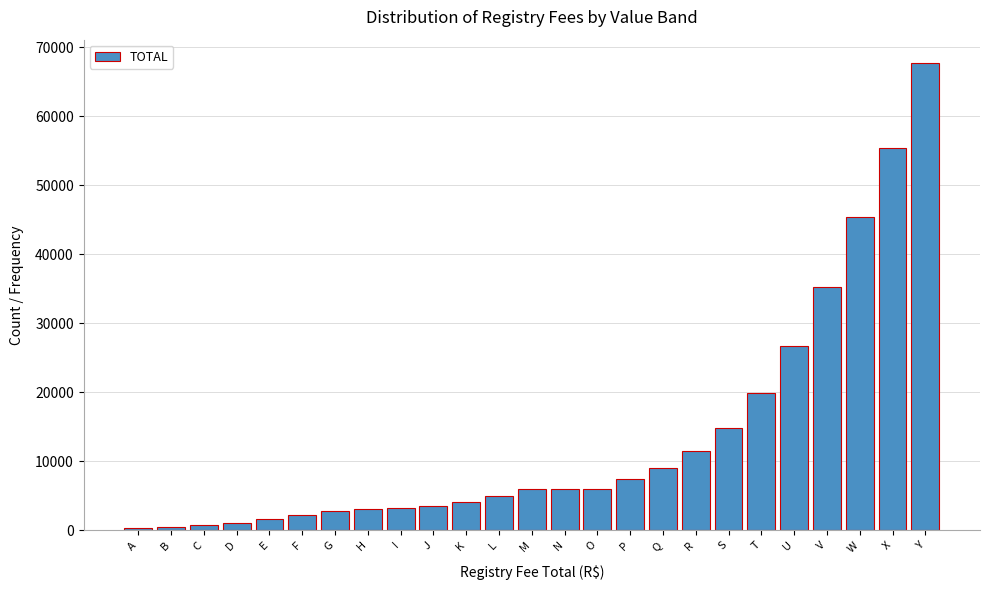

Which has a higher value, F or R?

R